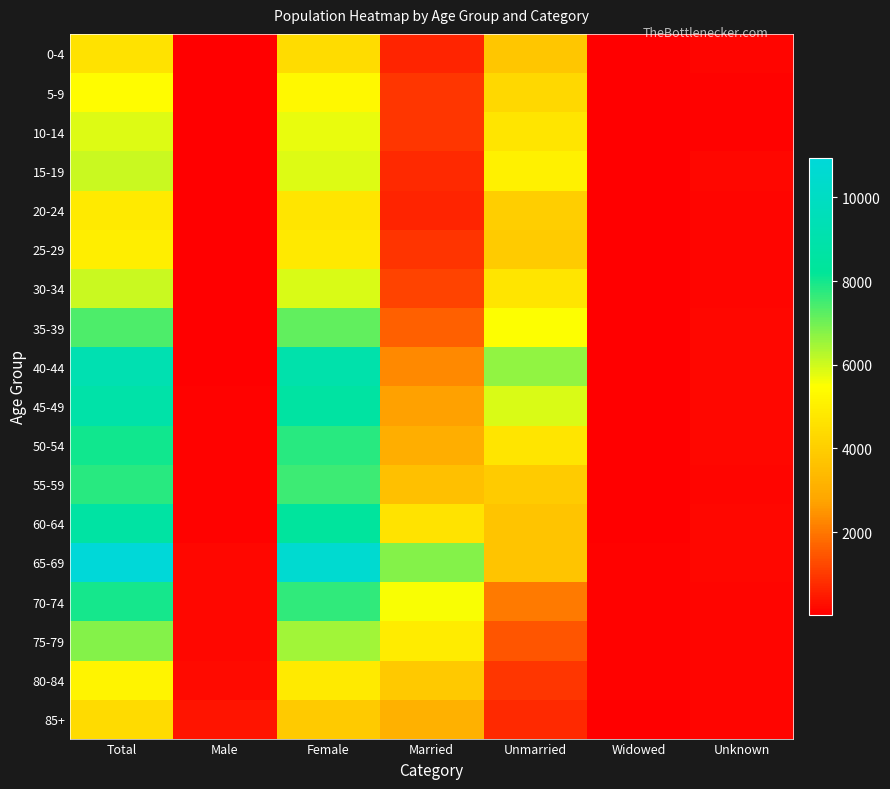

What is the difference between the highest and lowest values at Unmarried?

5937